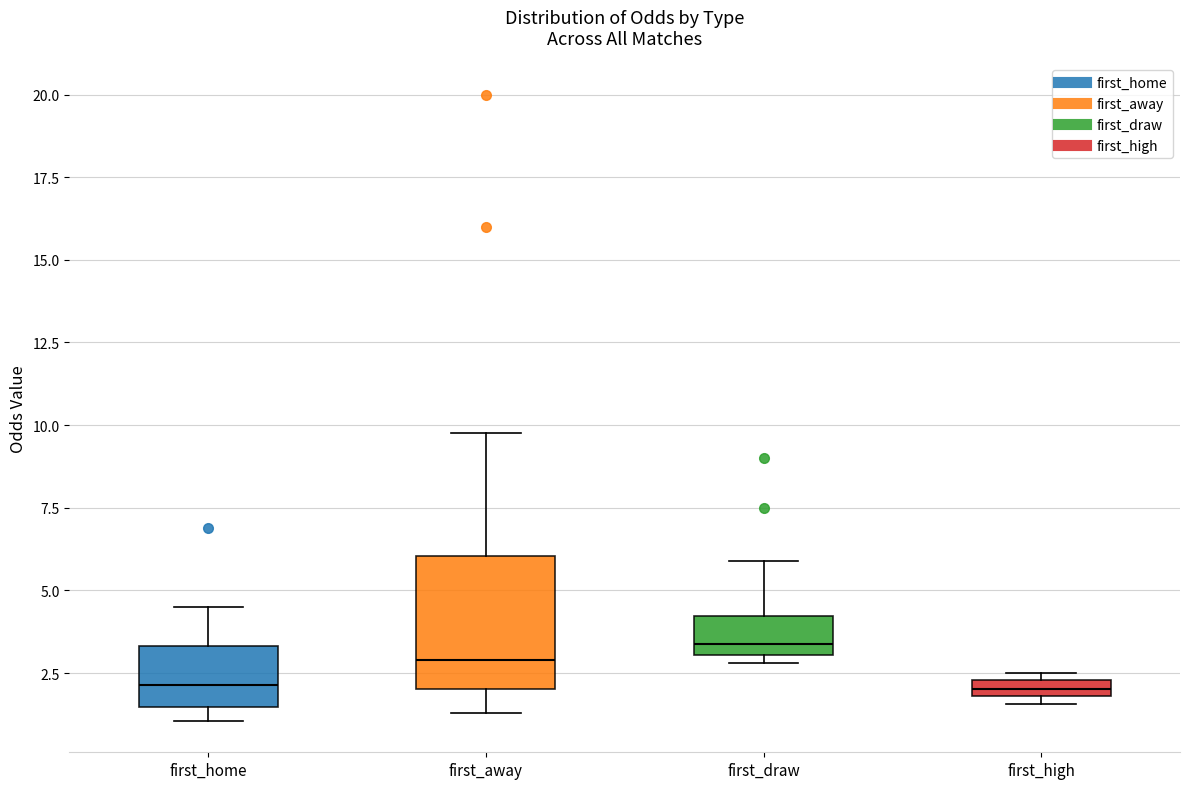

Where does the upper whisker of the box for first_away end on the y-axis? The values are not printed on the chart, so give them approximately, as read against the axis.

10.0